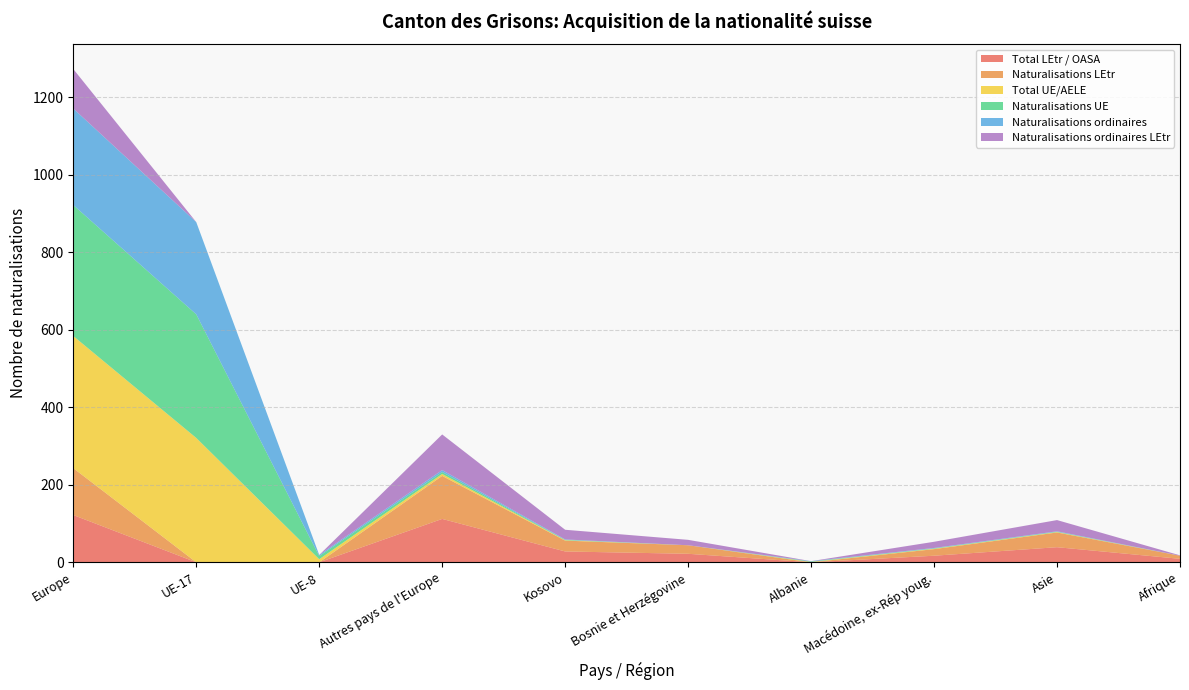

Reading left to right, transcribe all the data shown in this chart.

Total LEtr / OASA: 122	0	0	112	28	22	0	17	39	9
Naturalisations LEtr: 121	0	0	111	28	22	0	17	38	8
Total UE/AELE: 341	321	8	5	1	0	1	1	1	0
Naturalisations UE: 338	319	8	5	1	0	1	1	1	0
Naturalisations ordinaires: 249	238	3	5	1	0	1	1	1	0
Naturalisations ordinaires LEtr: 102	0	0	92	25	14	0	16	29	1